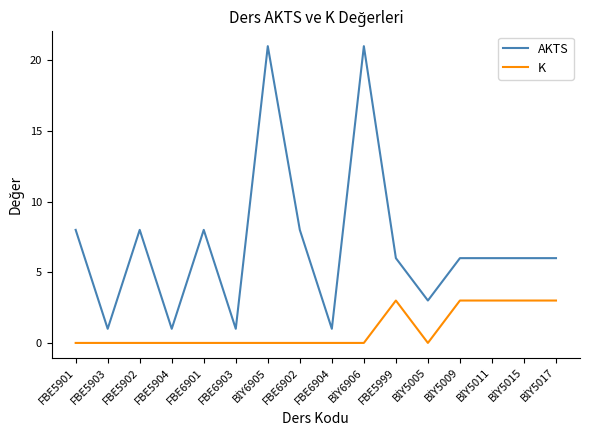

Is the value of K at FBE5903 greater than the value of AKTS at FBE6904?

No